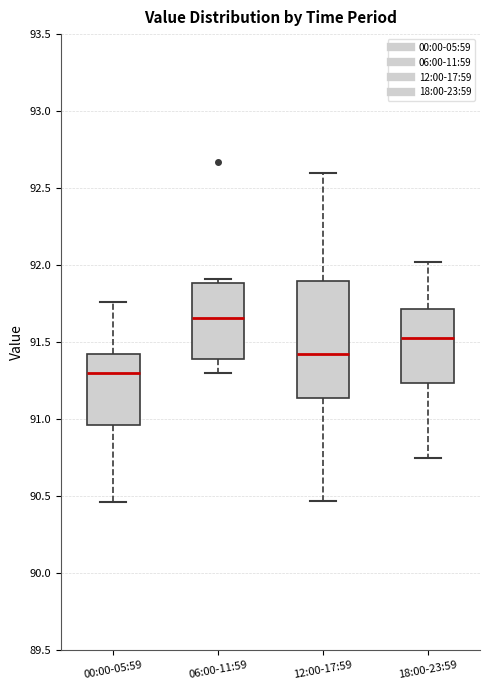

Where is the upper edge of the box for 18:00-23:59 on the y-axis? The values are not printed on the chart, so give them approximately, as read against the axis.

91.70